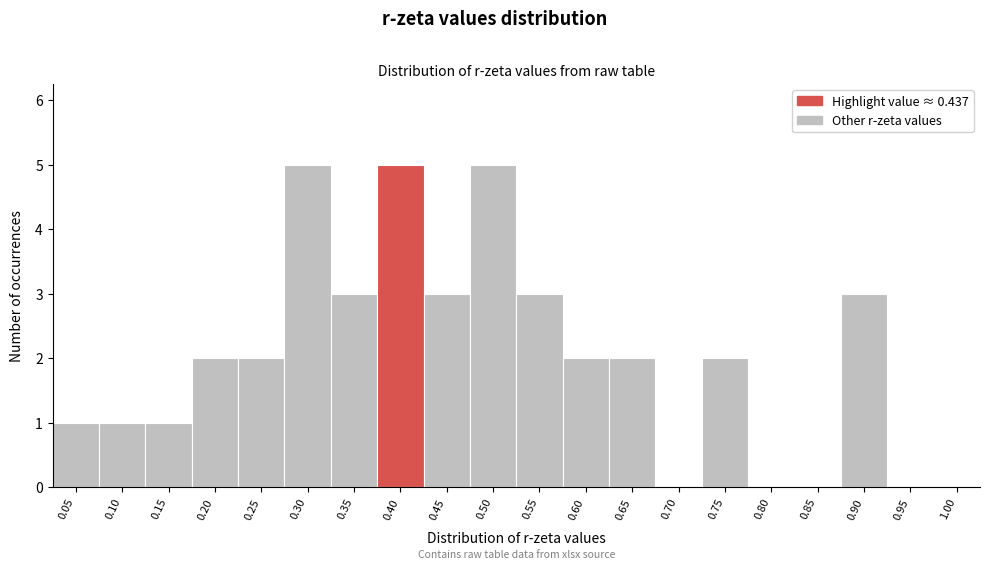

Reading left to right, extract all data points from this chart.

0.05=1	0.10=1	0.15=1	0.20=2	0.25=2	0.30=5	0.35=3	0.40=5	0.45=3	0.50=5	0.55=3	0.60=2	0.65=2	0.70=0	0.75=2	0.80=0	0.85=0	0.90=3	0.95=0	1.00=0